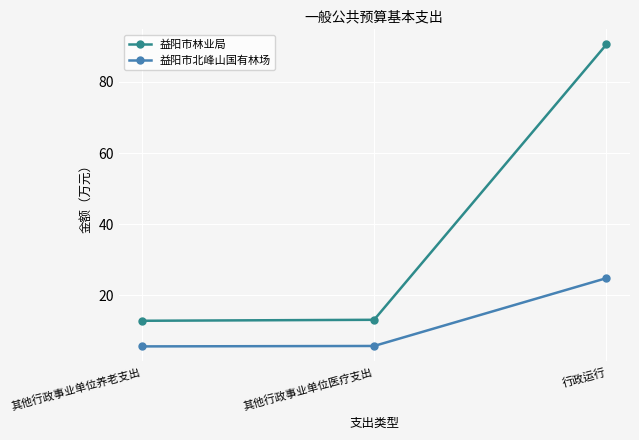

The 益阳市林业局 series shows 90.6 at 行政运行. True or false?

True